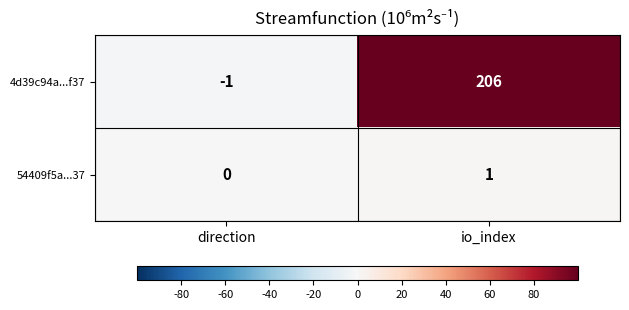

At which category is the sum across all series the highest?

io_index